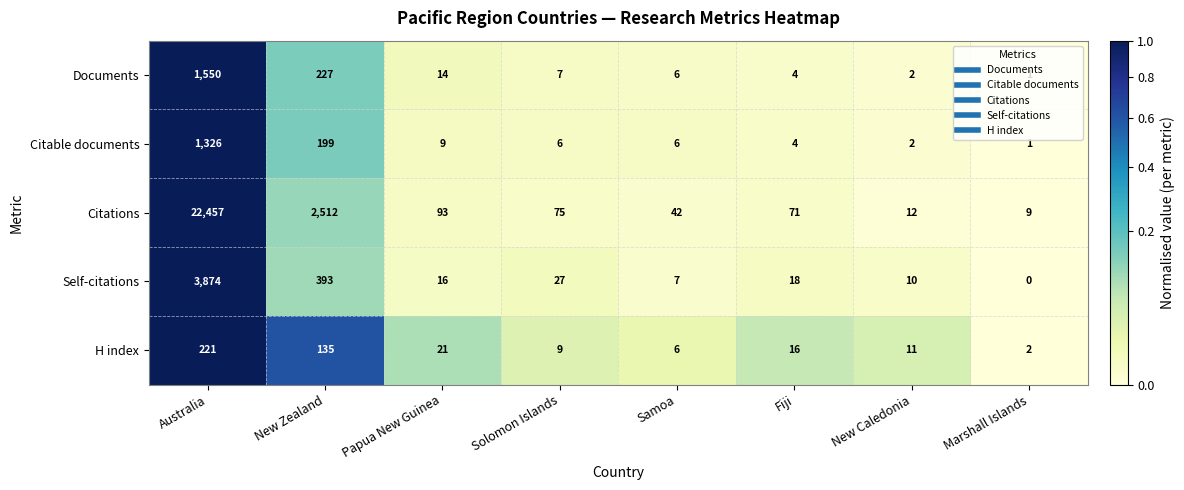

The Self-citations series shows 16 at Papua New Guinea. True or false?

True